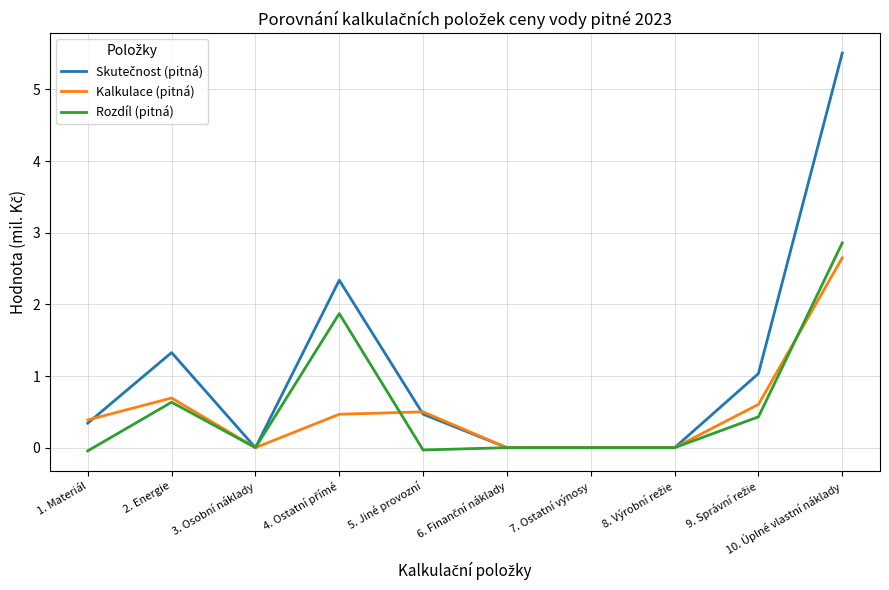

True or false: Rozdíl (pitná) has more than 0 points higher than both neighbors.

True